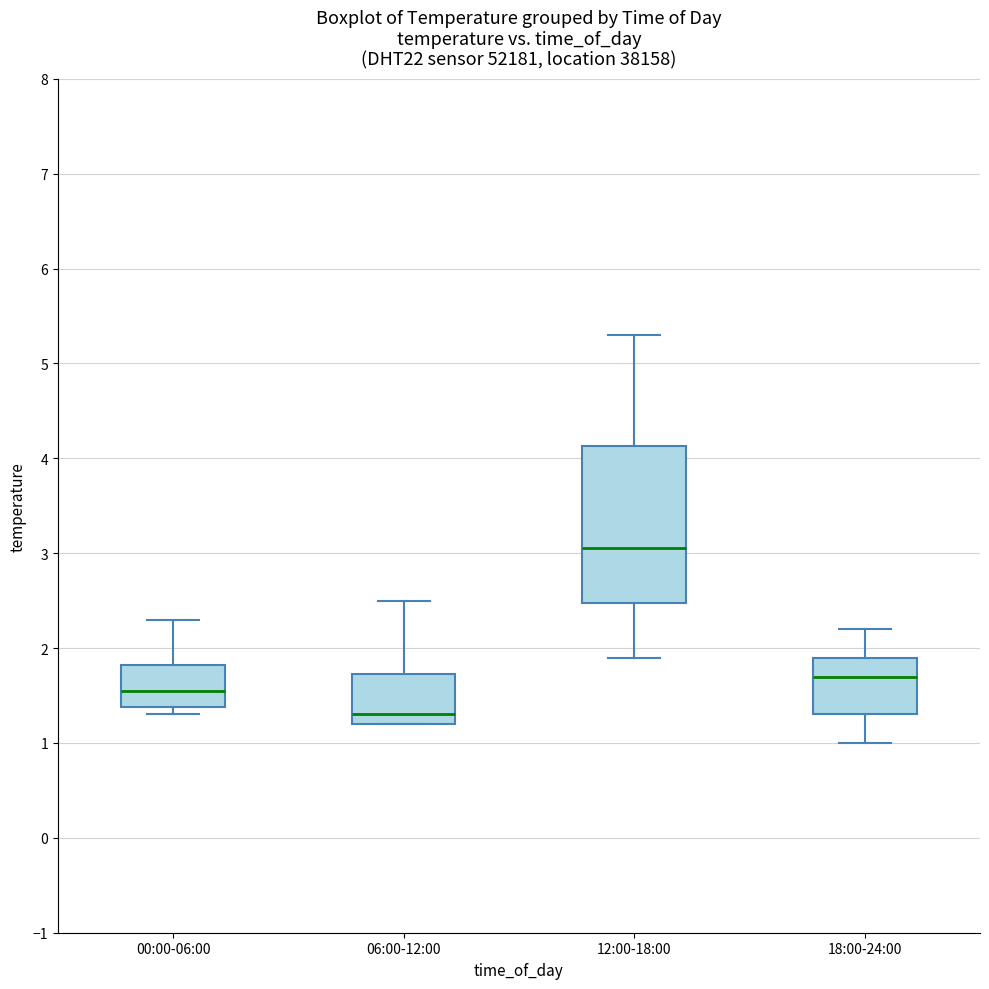

Where does the median line of the box for 00:00-06:00 sit on the y-axis? The values are not printed on the chart, so give them approximately, as read against the axis.

1.6